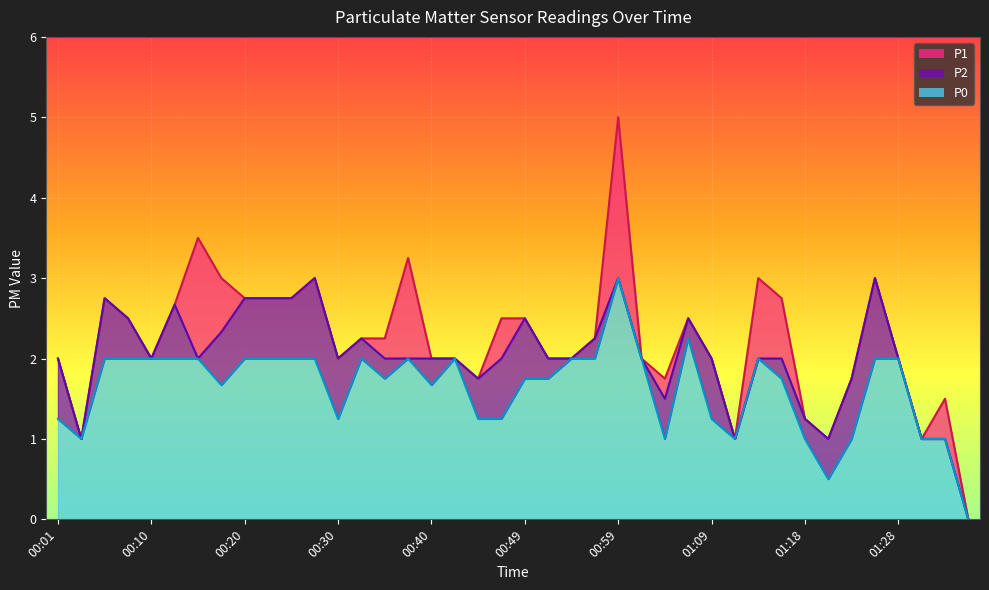

What is the value of the P2 point at the 22nd from the left?

2.0